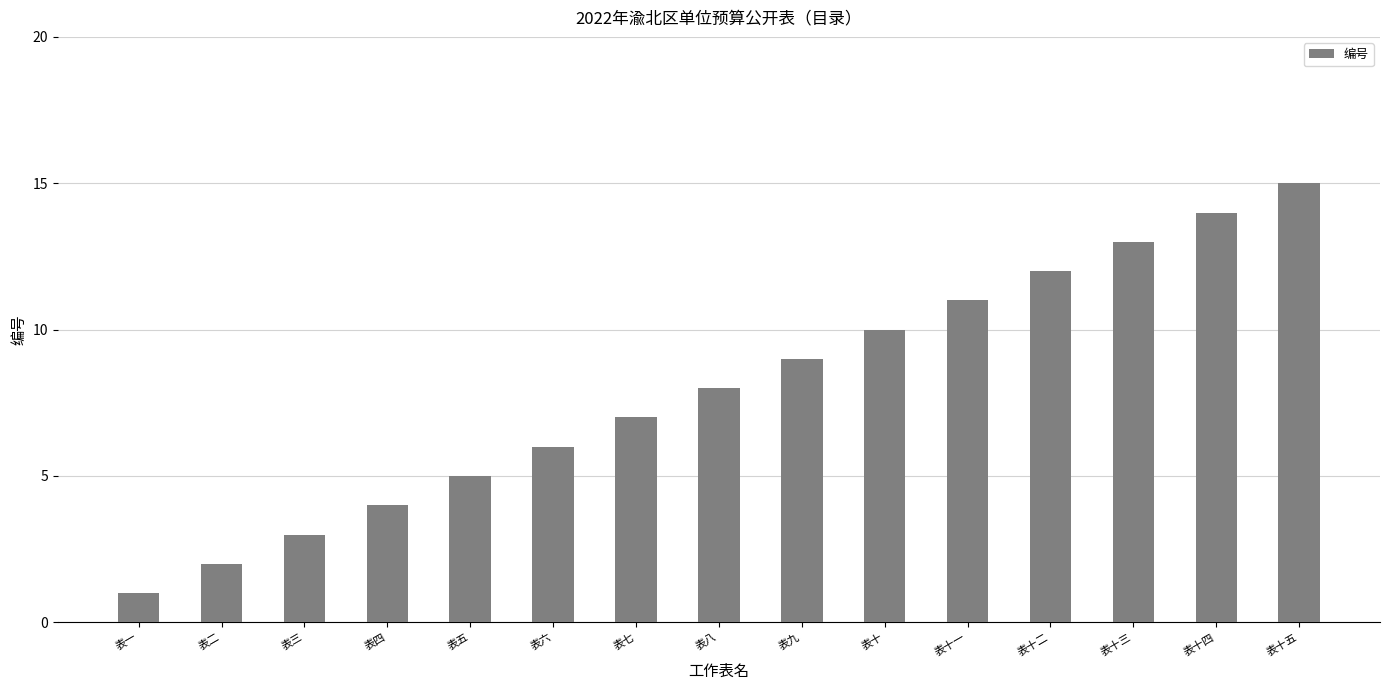

Rank the categories by value from lowest to highest.

表一, 表二, 表三, 表四, 表五, 表六, 表七, 表八, 表九, 表十, 表十一, 表十二, 表十三, 表十四, 表十五